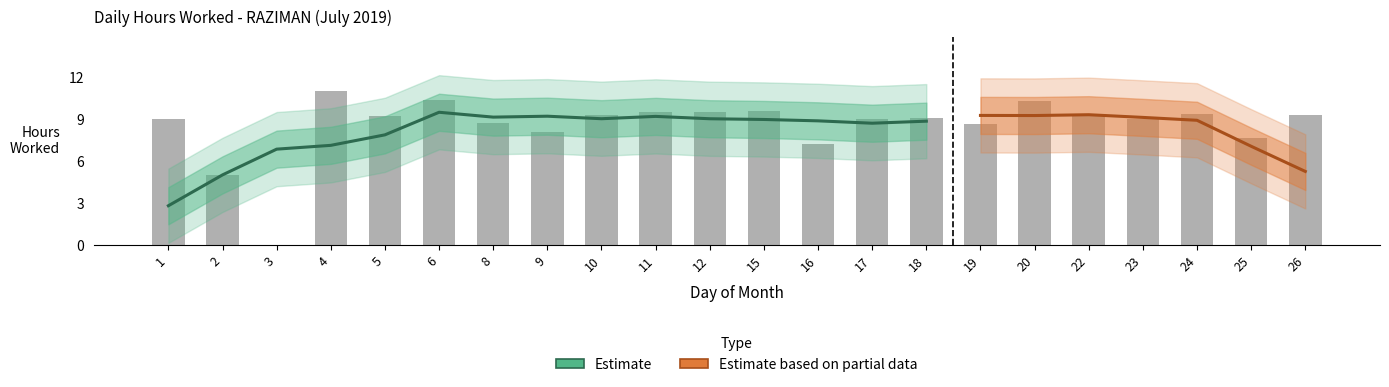

At which label does the data first exceed 9?

1